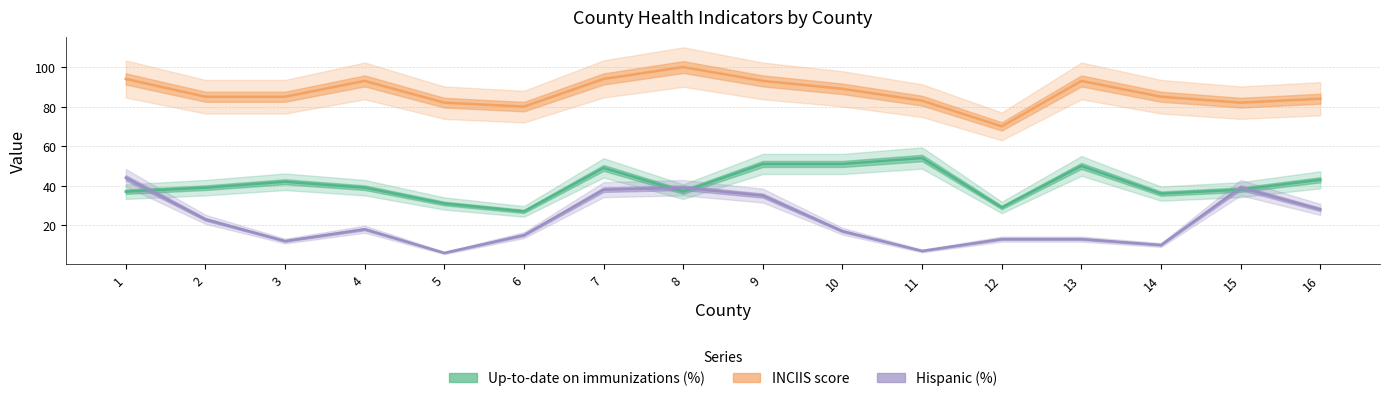

What is the difference between the INCIIS score values at 14 and 1?

9